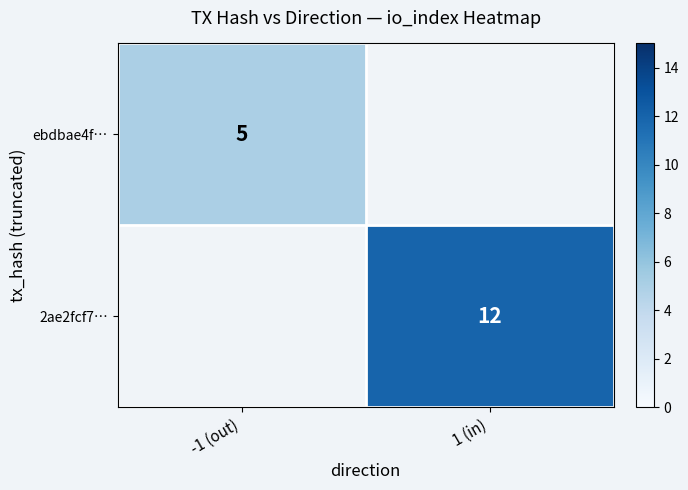

Is it true that 2ae2fcf7… equals 5 at 1 (in)?

False